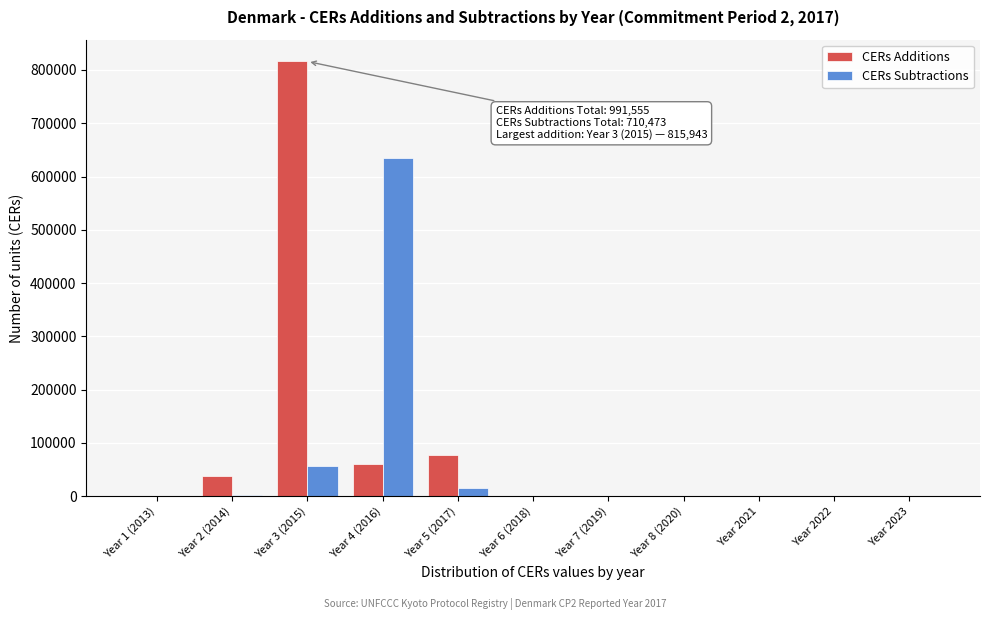

What is the highest value of the CERs Additions series?

815943